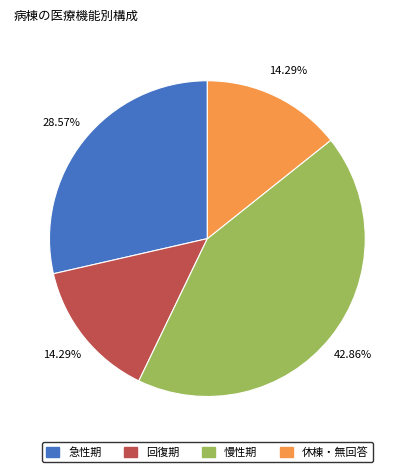

Is there any slice that represents more than half of the pie?

No